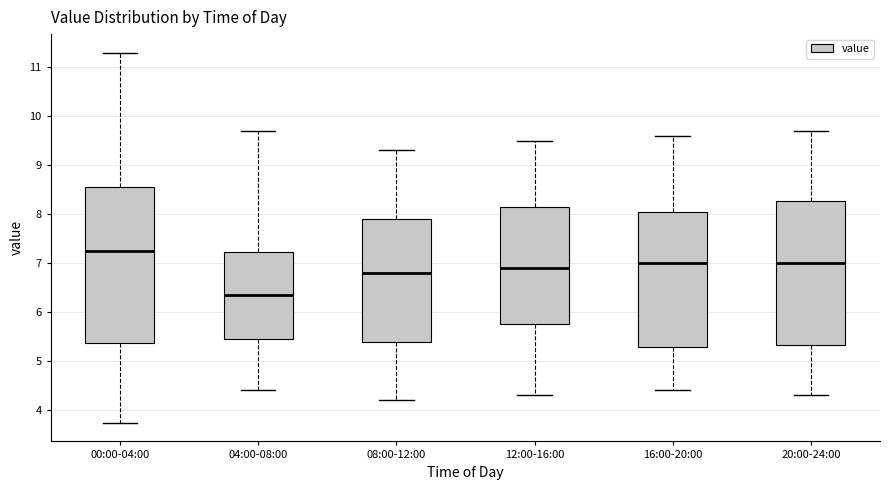

Where does the lower whisker of the box for 12:00-16:00 end on the y-axis? The values are not printed on the chart, so give them approximately, as read against the axis.

4.3